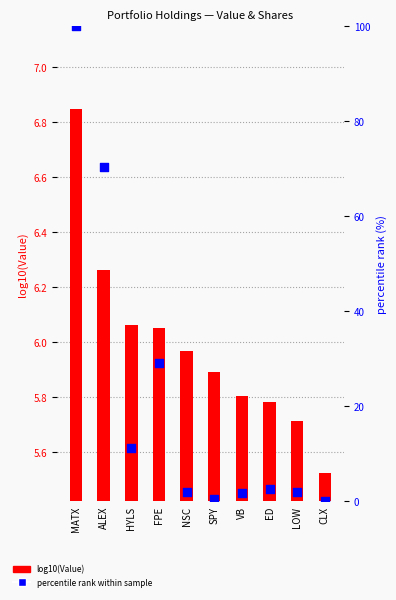

What are all the series names shown in the legend?

log10(Value), percentile rank within sample